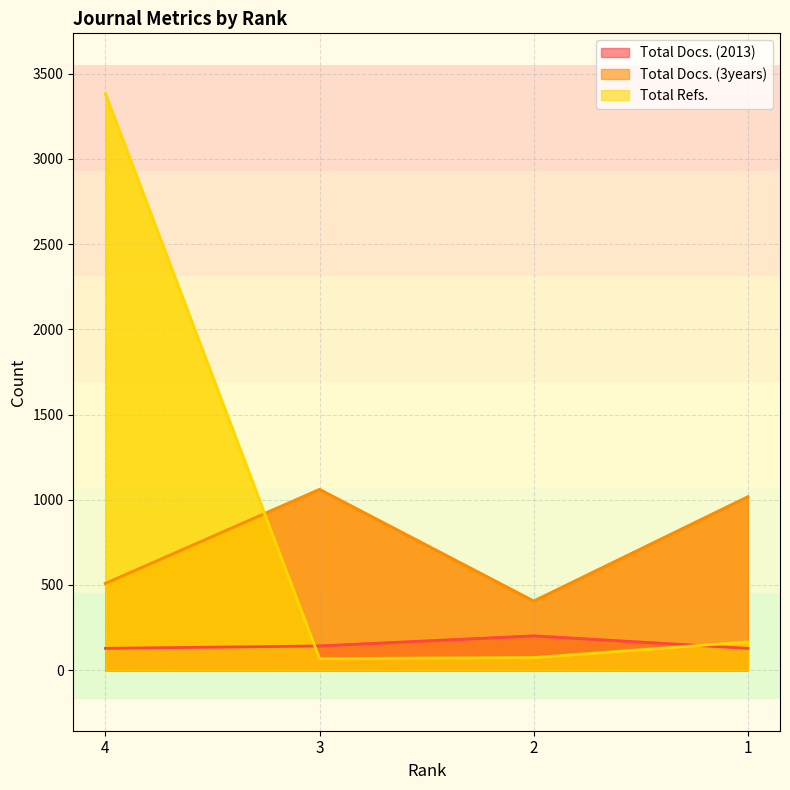

Where is Total Docs. (2013) nearest to the value 164?

3